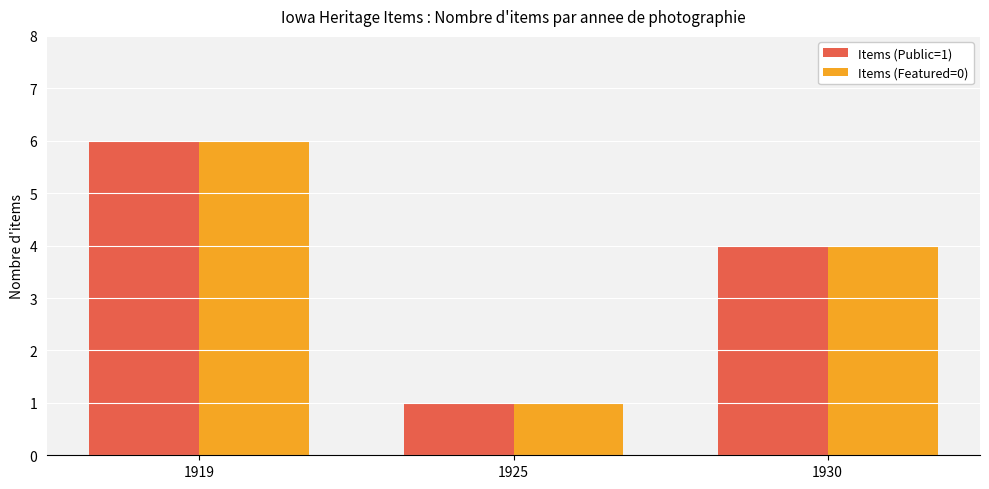

List the labels in order of Items (Public=1) value, smallest first.

1925, 1930, 1919